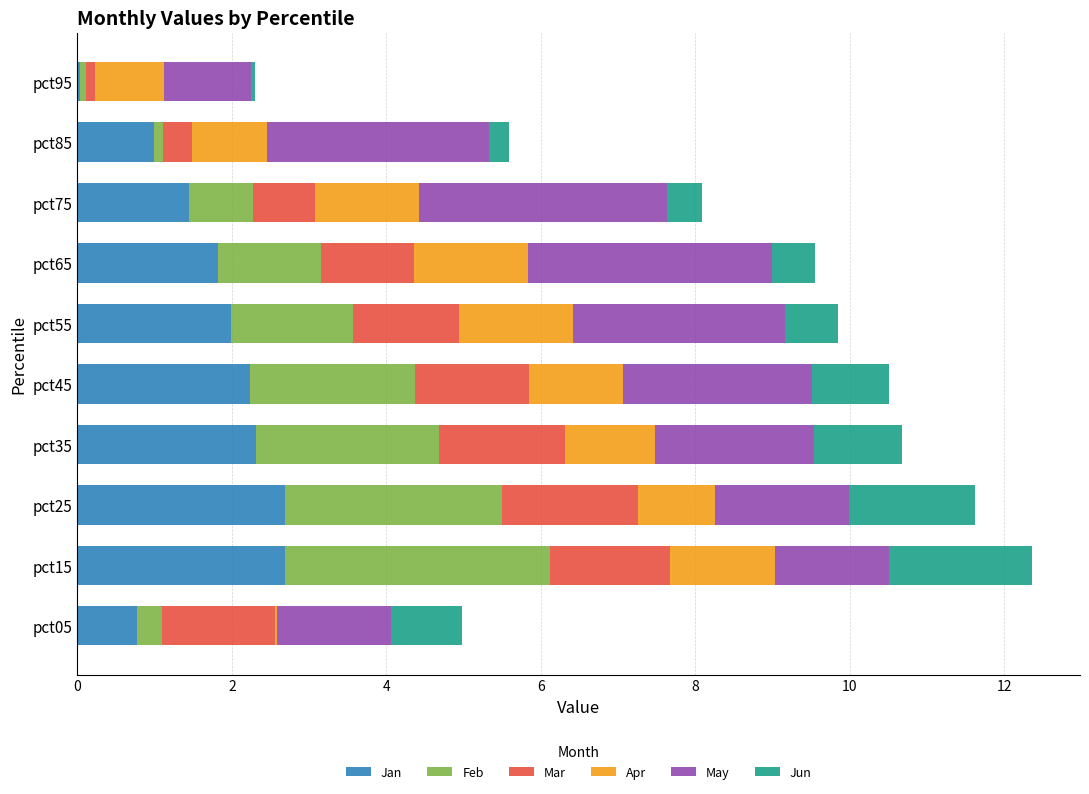

What is the sum of all Jan values?

17.0